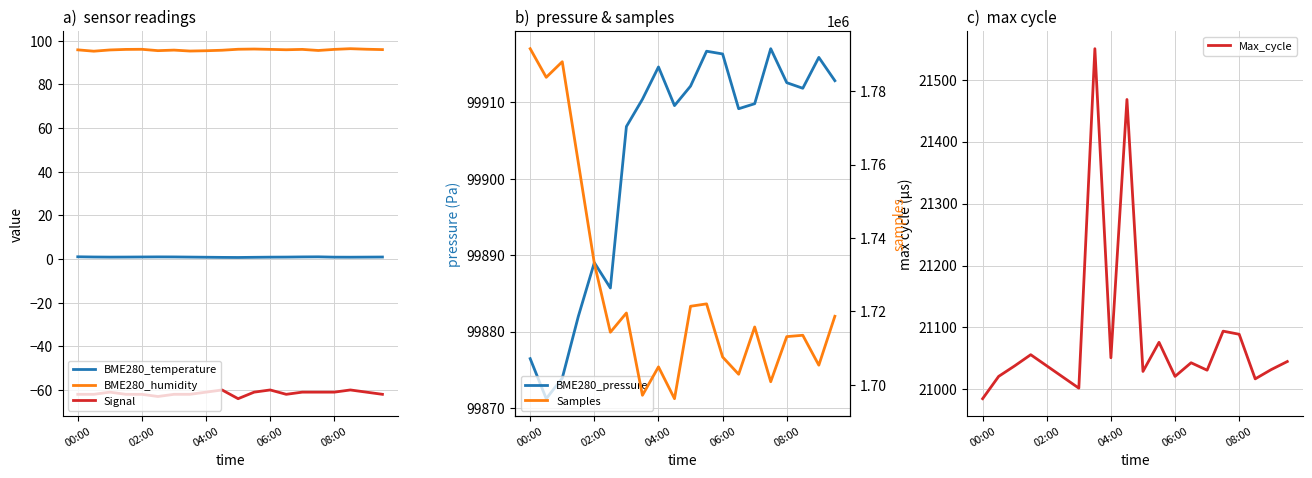

True or false: BME280_humidity has a value of 95.9 at 00:00.

True